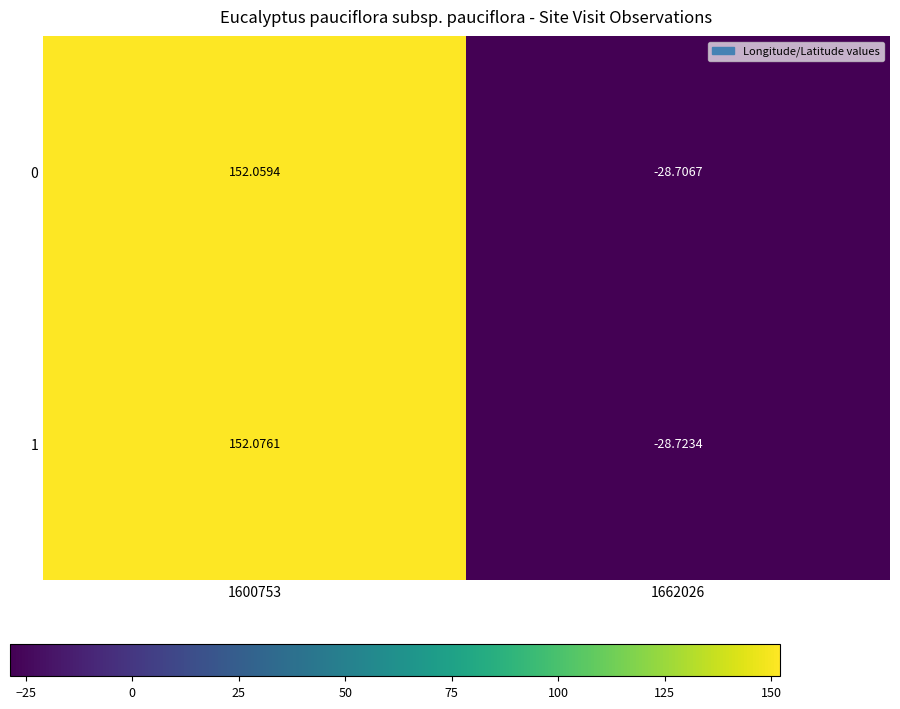

Is the value of 0 at 1662026 greater than the value of 1 at 1600753?

No